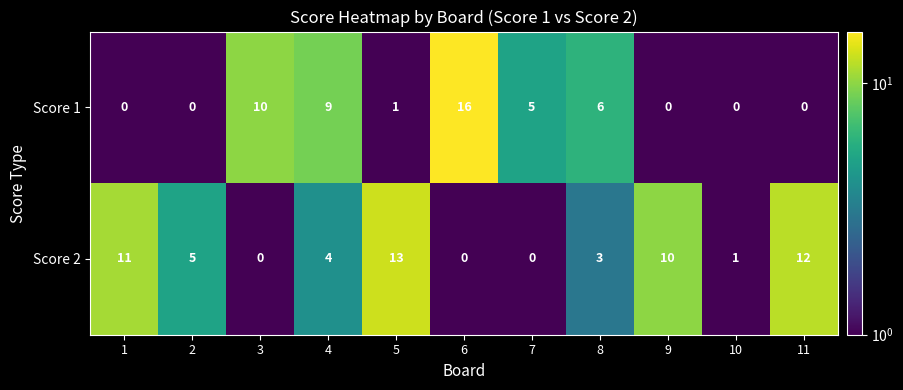

What is the highest value of the Score 2 series?

13